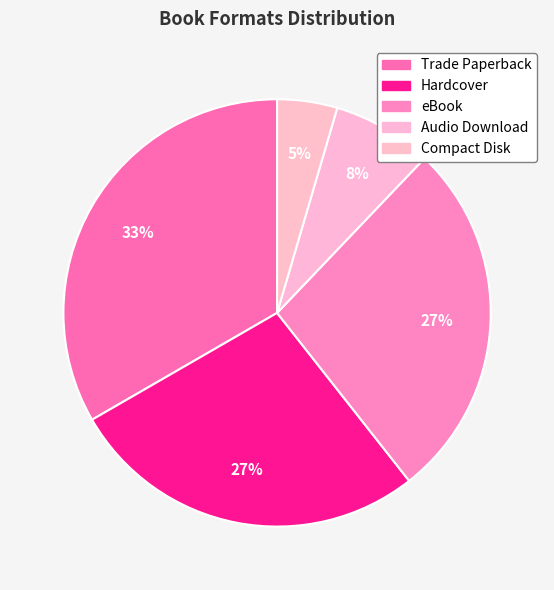

Rank the categories by value from highest to lowest.

Trade Paperback, Hardcover, eBook, Audio Download, Compact Disk